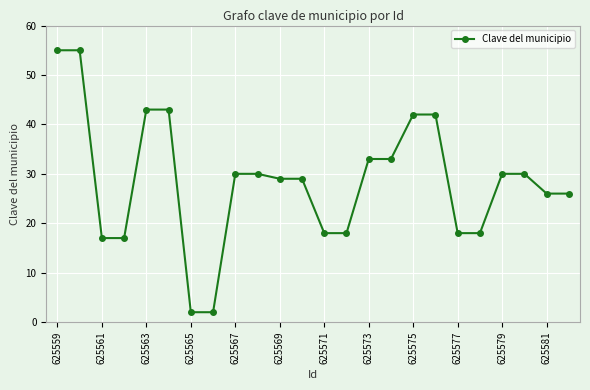

What is the average value?

29